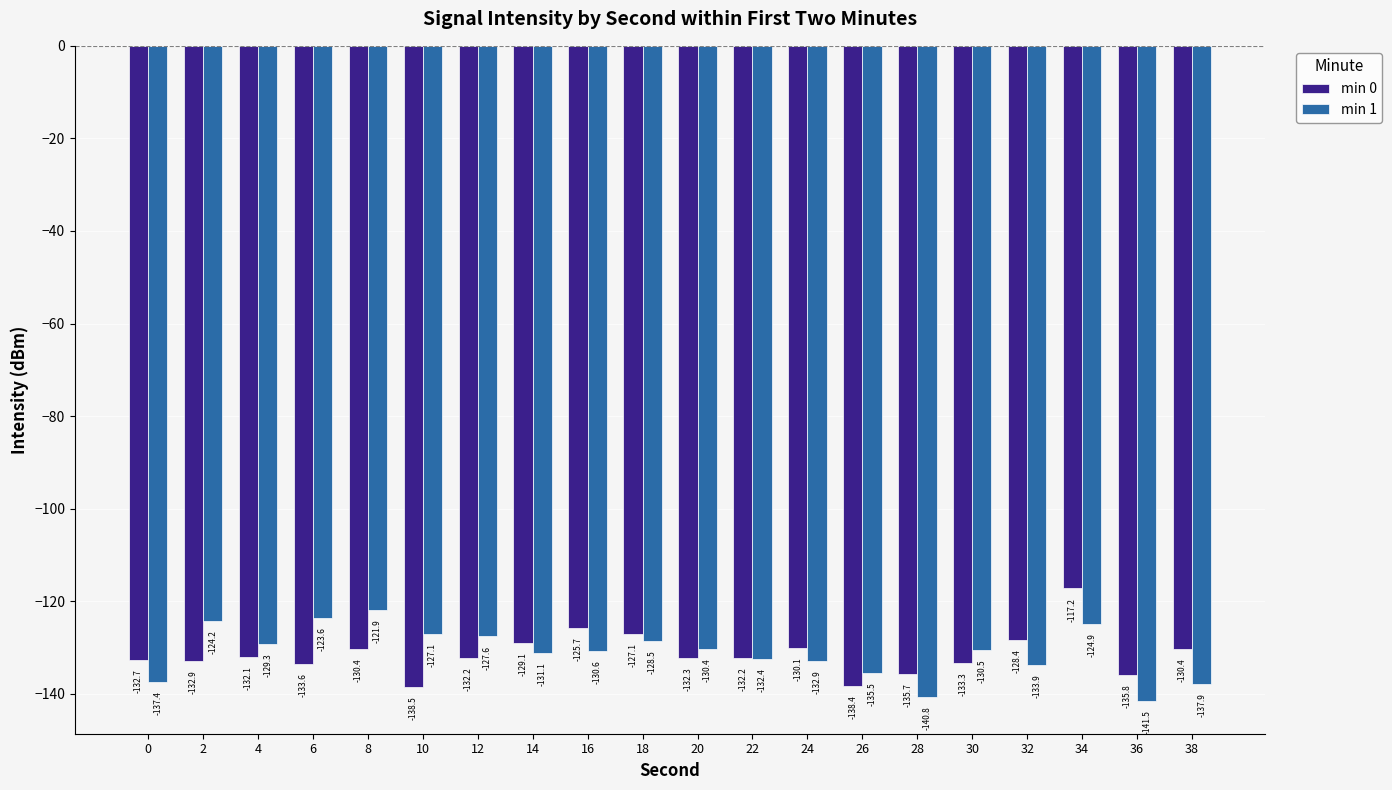

Does the chart contain any negative values?

Yes